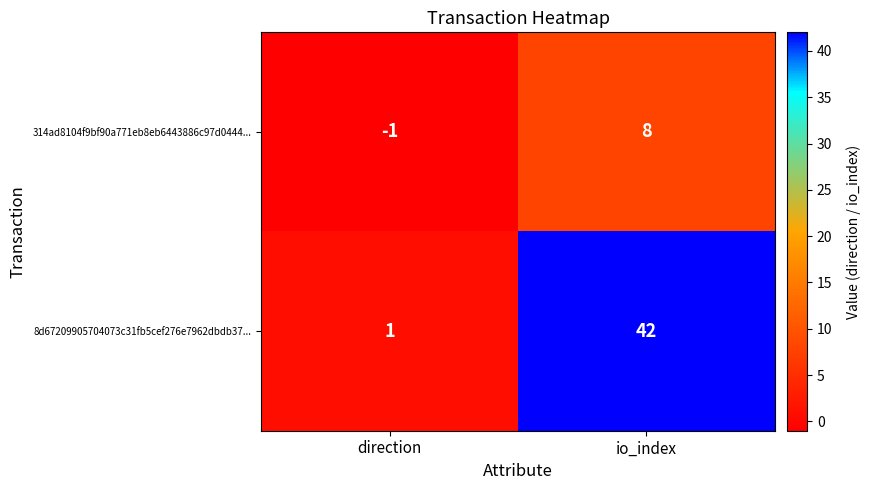

What is the sum of the 314ad8104f9bf90a771eb8eb6443886c97d0444... values at direction and io_index?

7